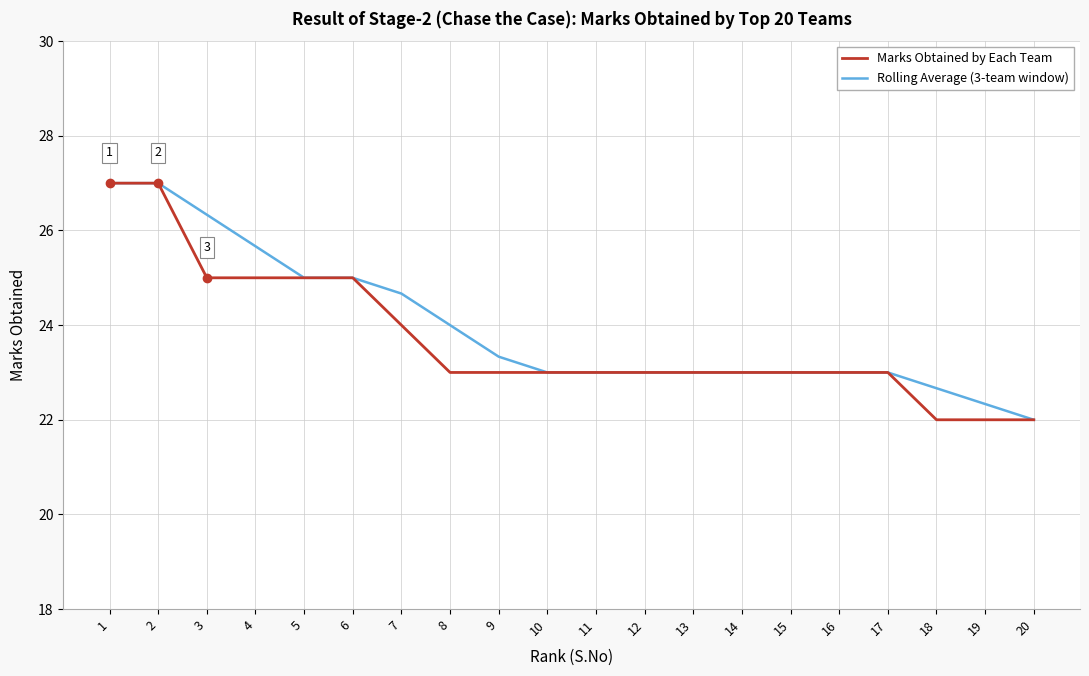

Reading left to right, list all the values displayed in this chart.

Marks Obtained by Each Team: 27.0	27.0	25.0	25.0	25.0	25.0	24.0	23.0	23.0	23.0	23.0	23.0	23.0	23.0	23.0	23.0	23.0	22.0	22.0	22.0
Rolling Average (3-team window): 27.0	27.0	26.3	25.7	25.0	25.0	24.7	24.0	23.3	23.0	23.0	23.0	23.0	23.0	23.0	23.0	23.0	22.7	22.3	22.0